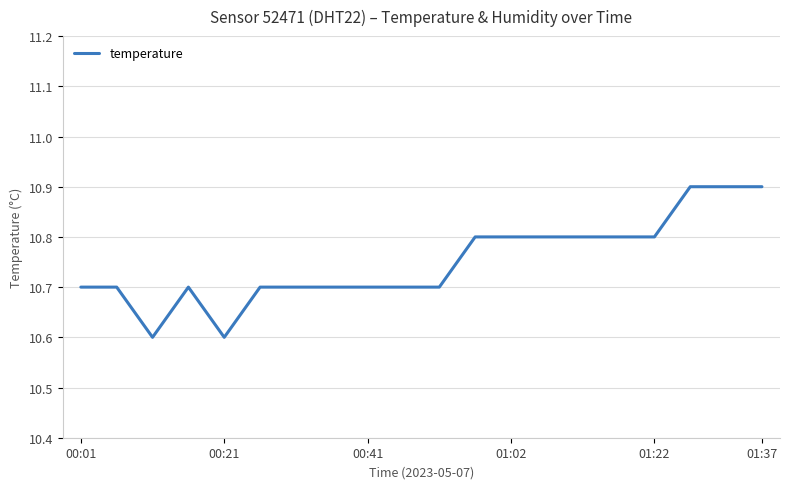

What is the smallest value displayed?

10.6